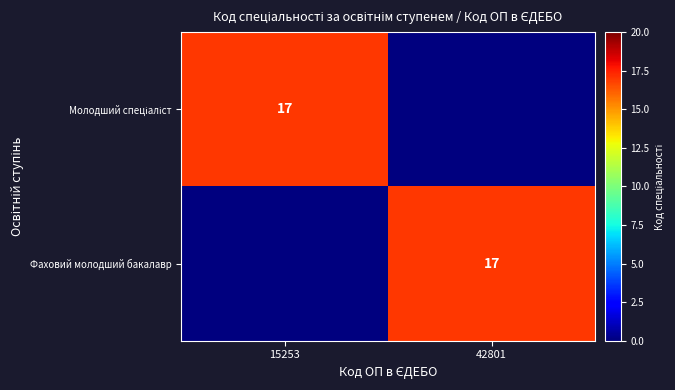

Which series has the largest range (max minus min)?

Молодший спеціаліст